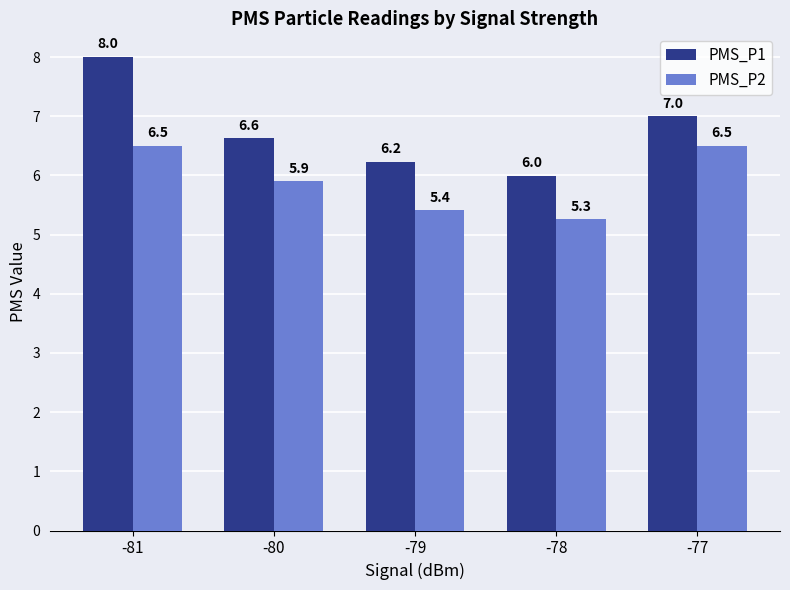

Is it true that PMS_P1 equals 6.2 at -79?

True